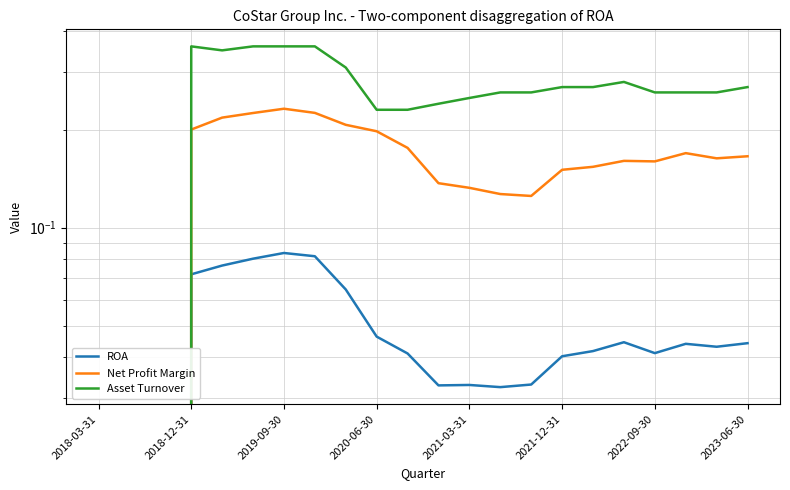

Which series changed the most between 10 and 20?

Asset Turnover